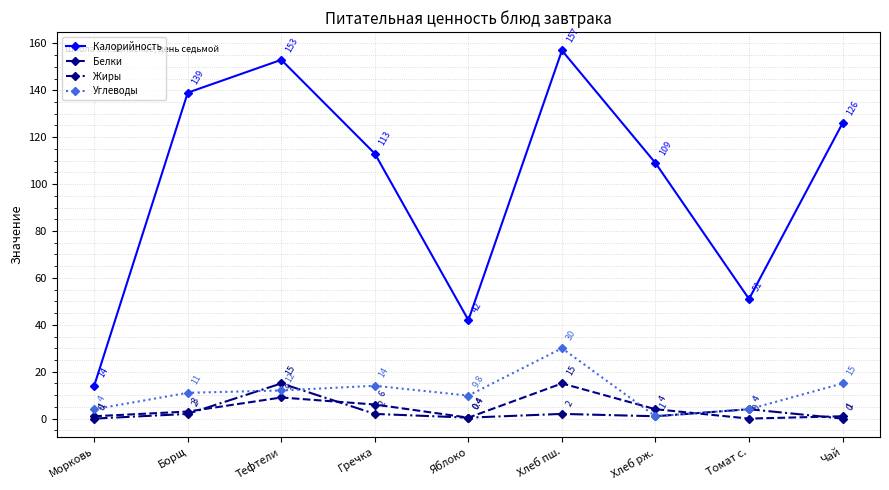

How many values in Жиры are above zero?

7